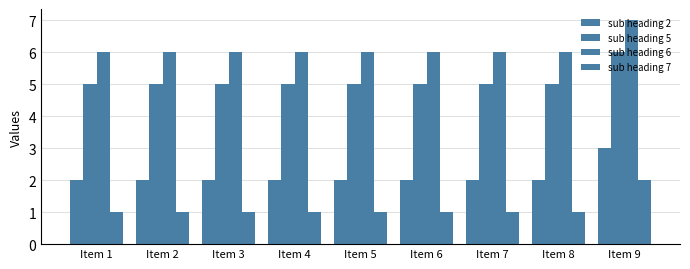

Where is sub heading 6 nearest to the value 6?

Item 1